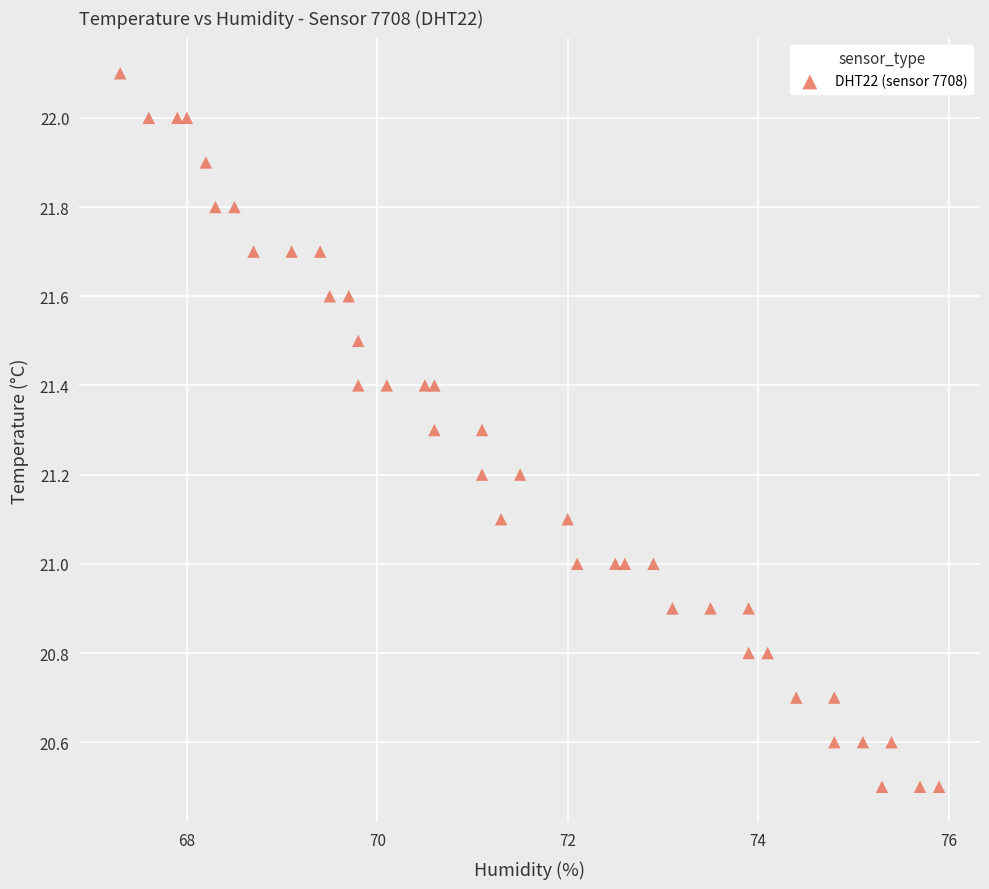

What is the range of X values (max minus min)?

8.6